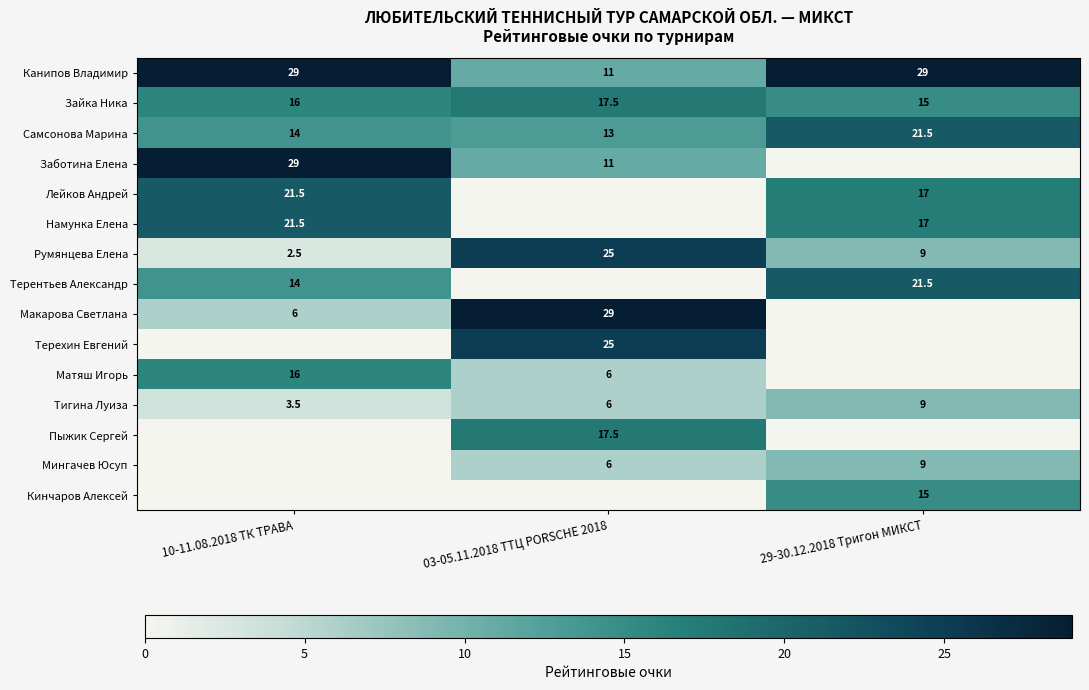

Where is Тигина Луиза nearest to the value 6?

03-05.11.2018 ТТЦ PORSCHE 2018